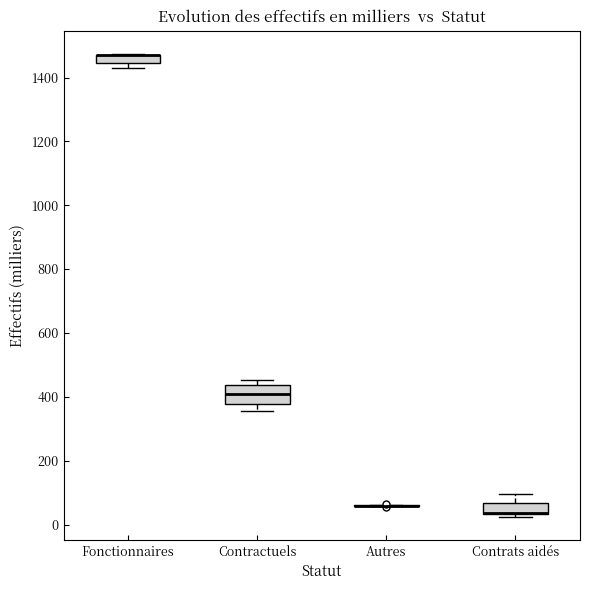

Which box is the tallest, from its lower edge to its upper edge?

Contractuels